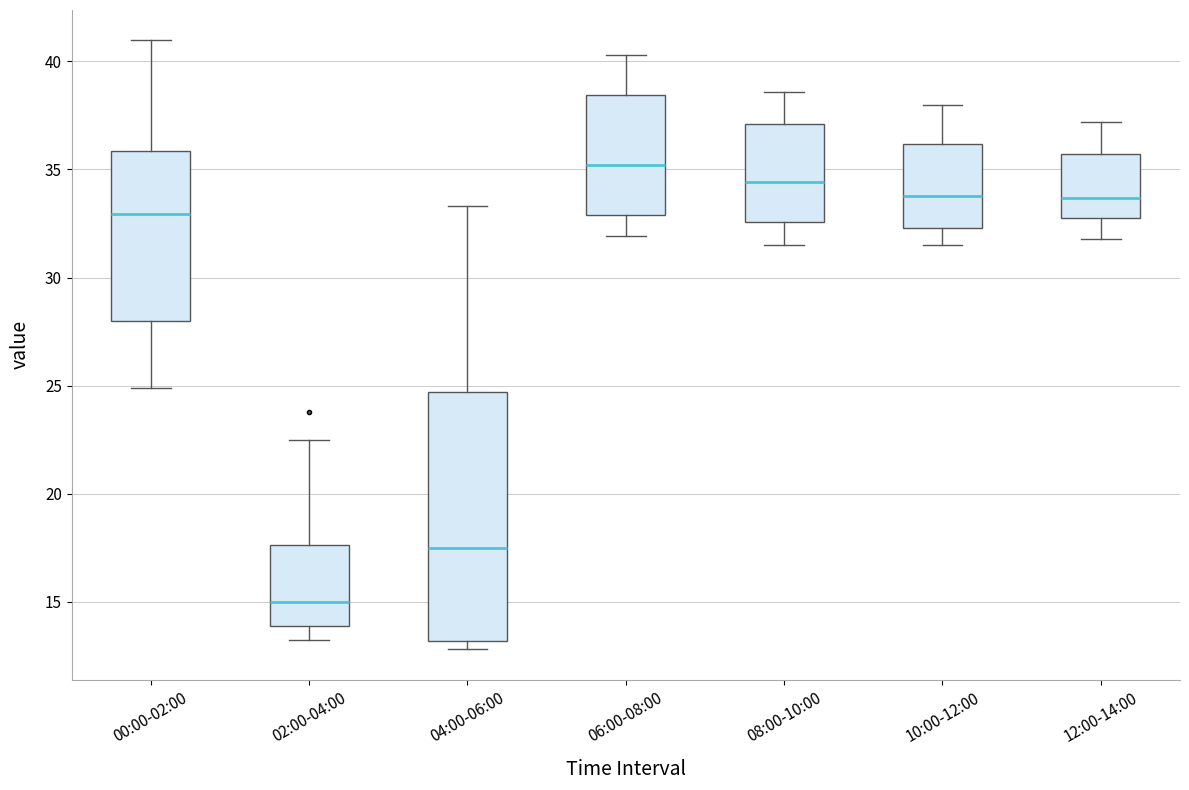

Comparing the boxes themselves (not the whiskers), which one is the tallest?

04:00-06:00